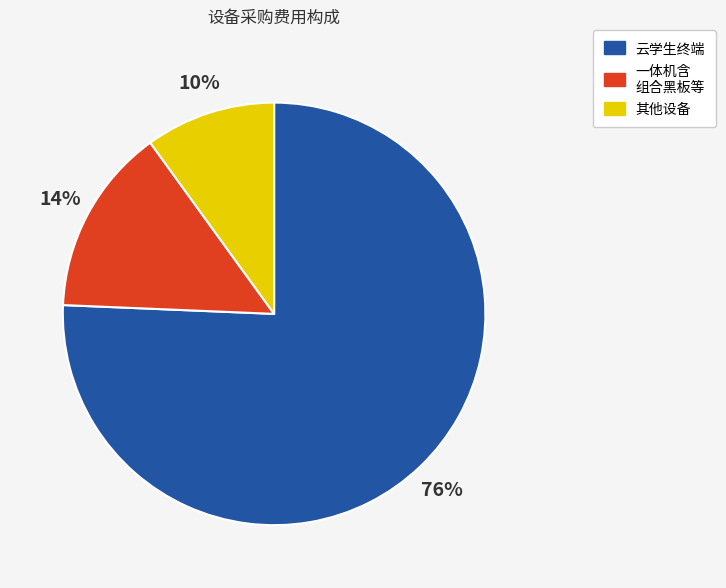

Is there a majority slice in this chart?

Yes